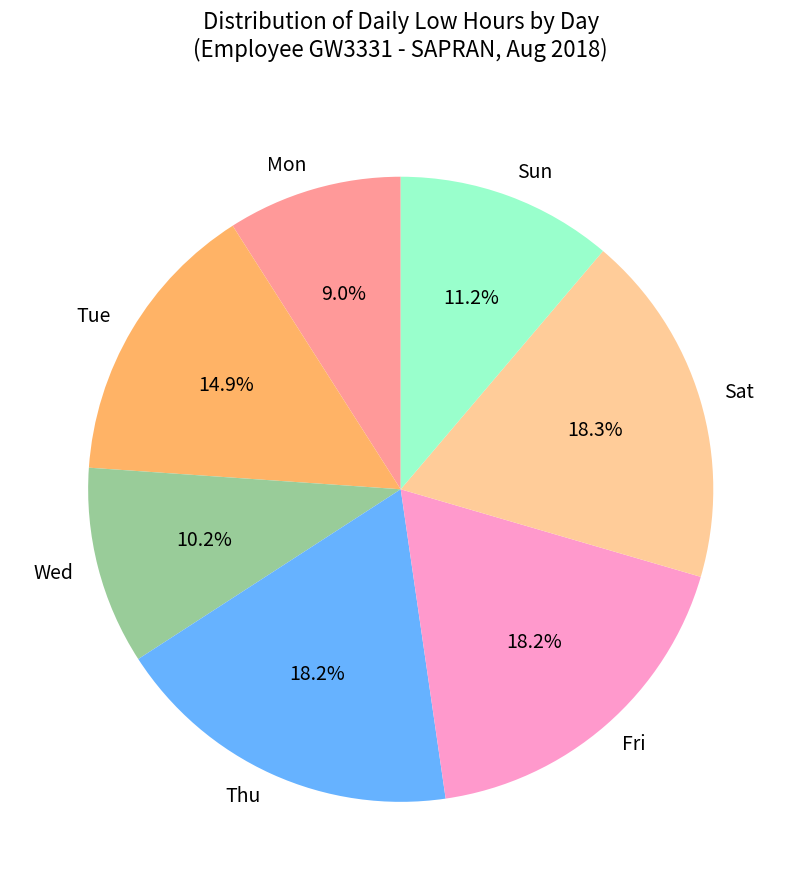

Is there a majority slice in this chart?

No